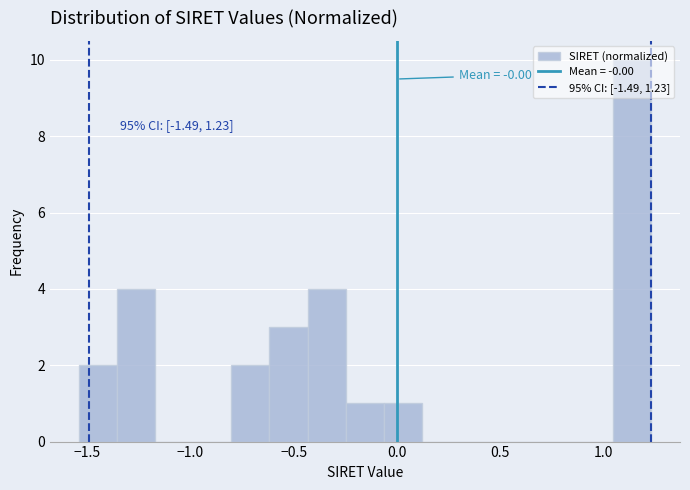

Around what value on the x-axis is the tallest bar? Give the approximate position of its centre, as read against the axis.

1.15